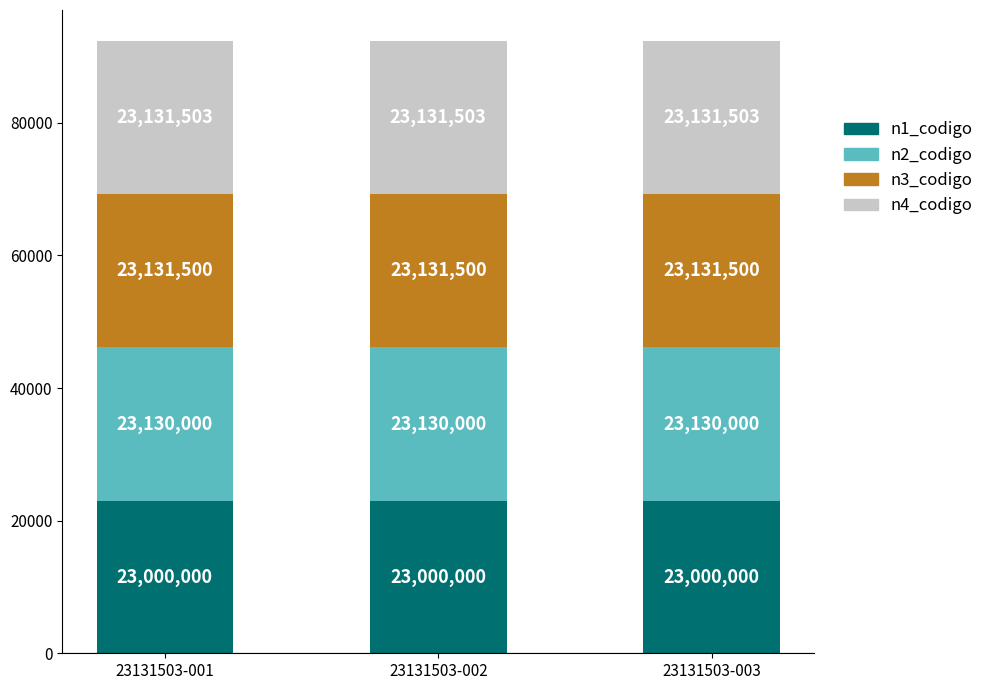

At which category is the sum across all series the highest?

23131503-001